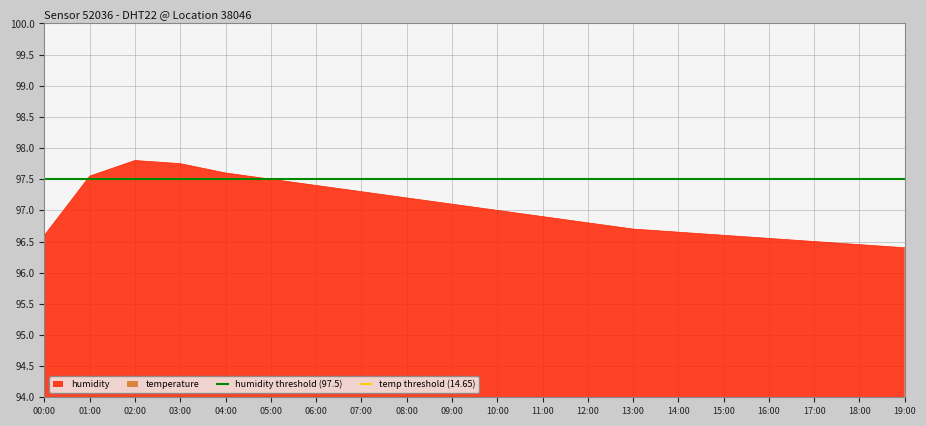

What is the minimum value for humidity?

96.4